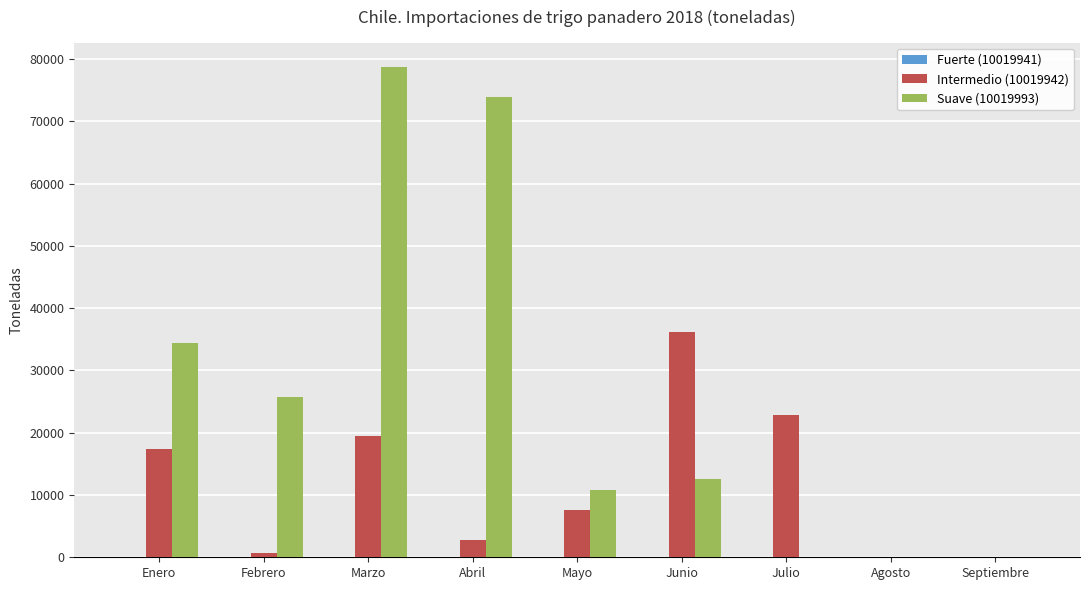

Is it true that Suave (10019993) equals 34358.7 at Enero?

True